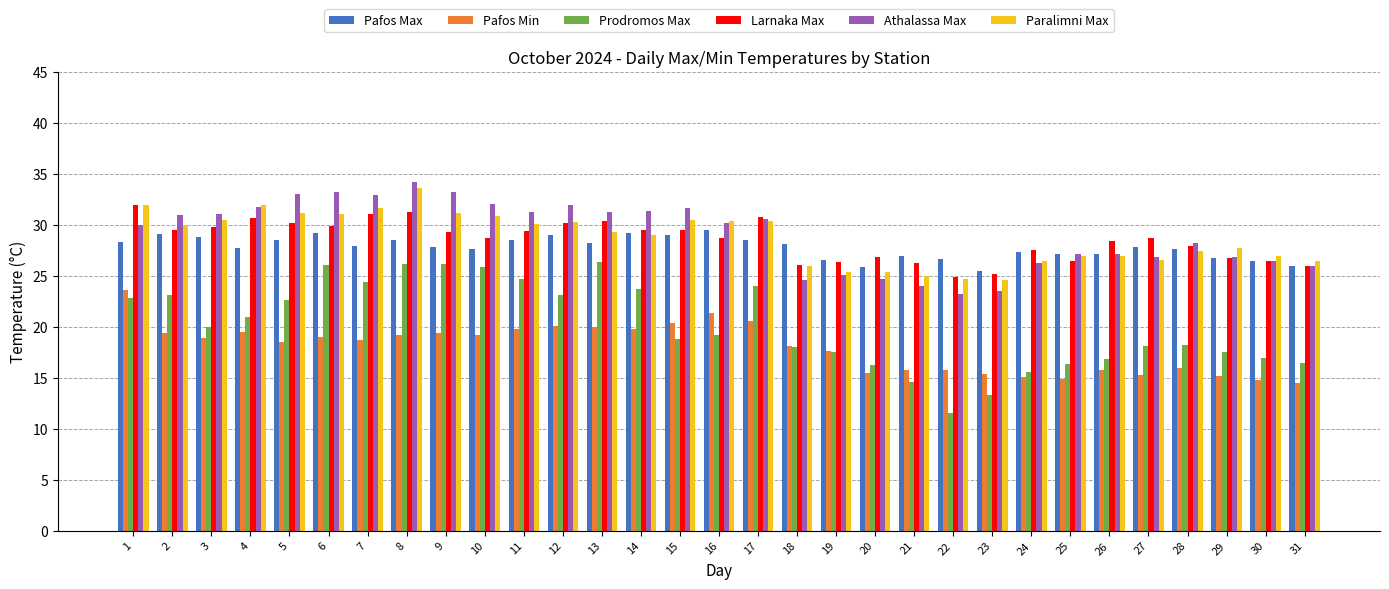

Between 13 and 30, which series saw the biggest shift?

Prodromos Max